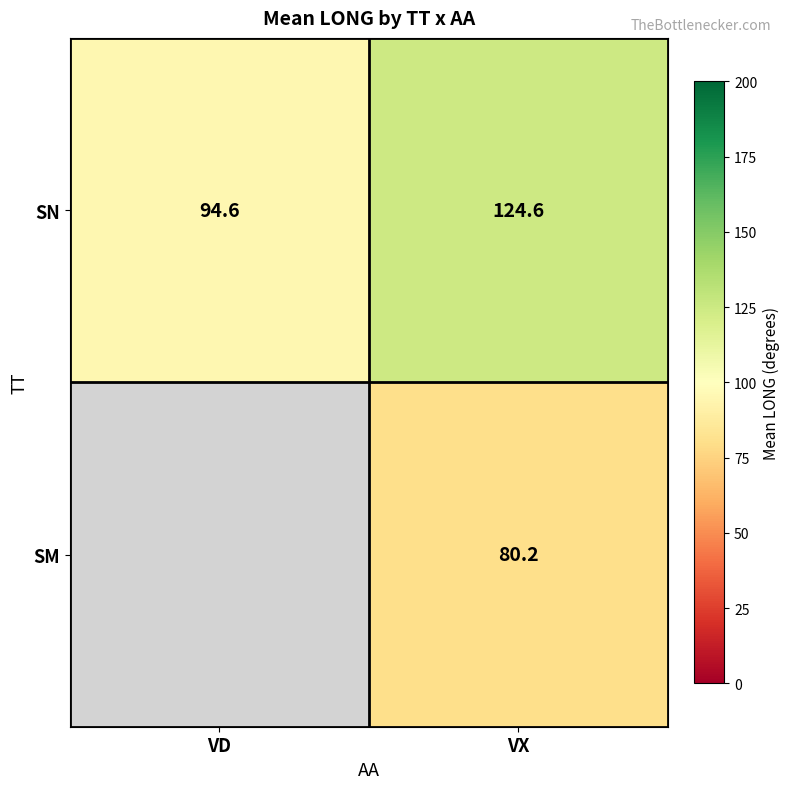

The value of SN at VX is 203.6. True or false?

False